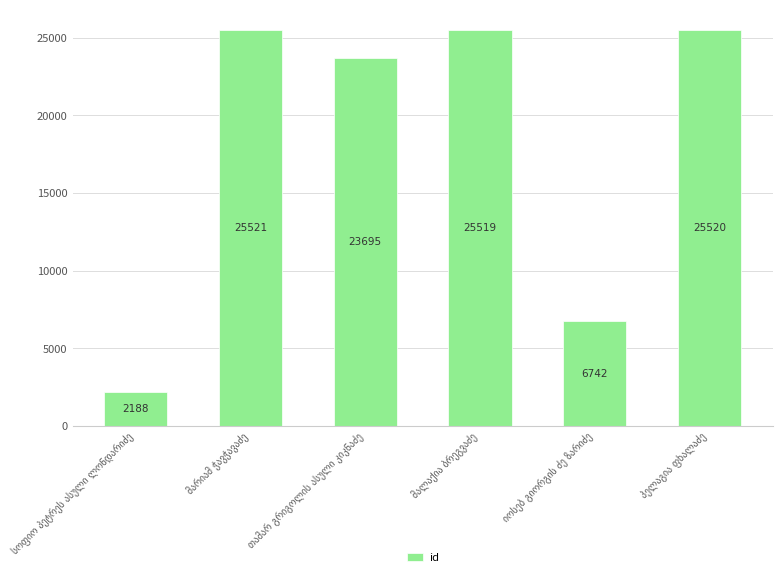

What is the value of the 1st bar from the left?

2188